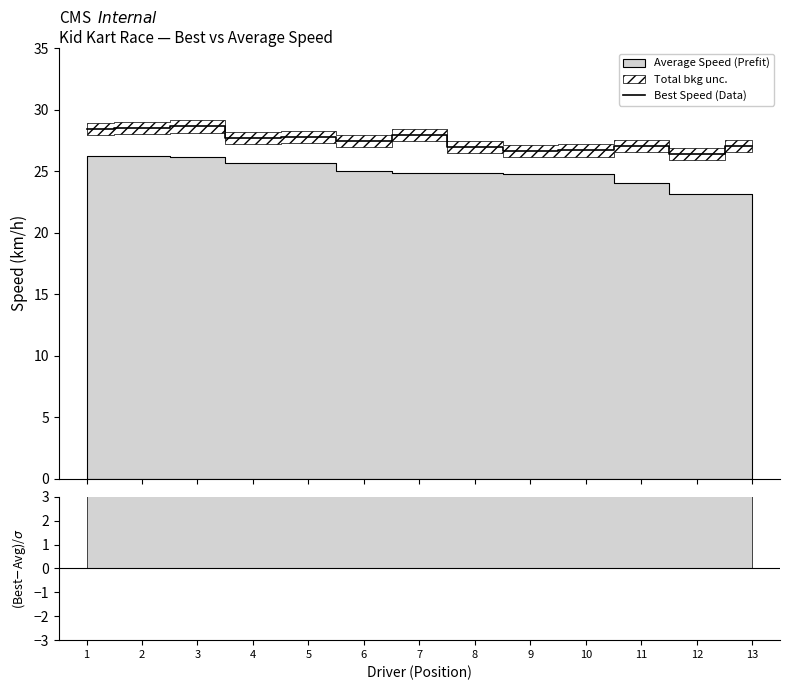

The value at 4 is 18.8. True or false?

False